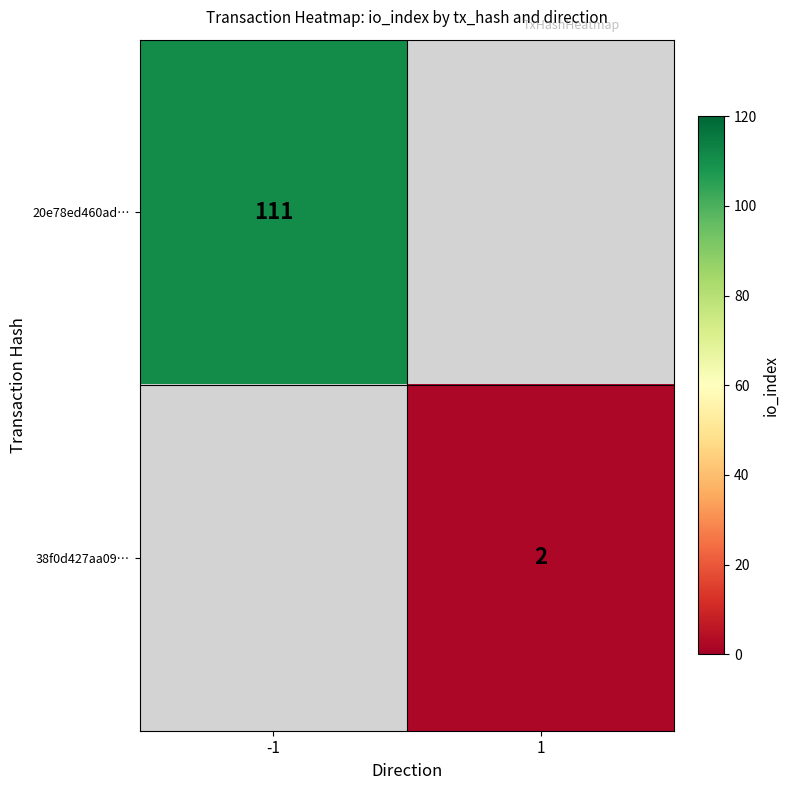

Count the number of categories in the chart.

2